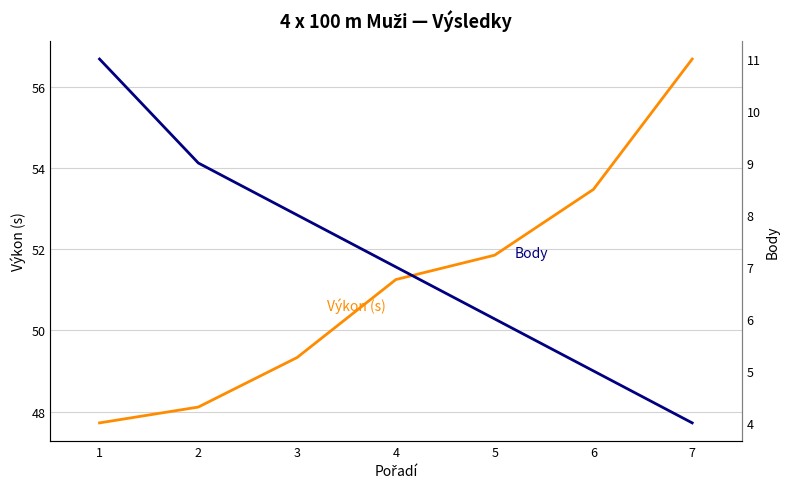

Reading left to right, transcribe all the data shown in this chart.

Výkon (s): 47.7	48.1	49.3	51.2	51.9	53.5	56.7
Body: 11.0	9.0	8.0	7.0	6.0	5.0	4.0